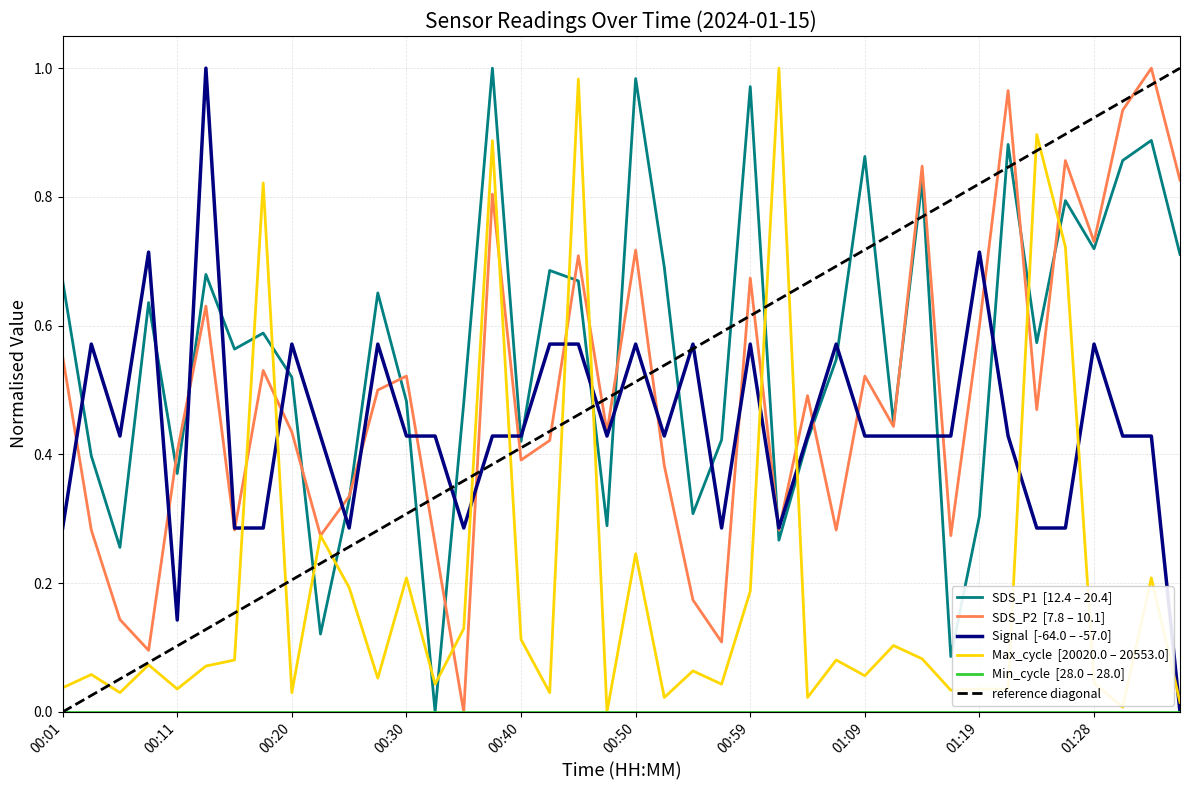

After their last crossing, which series has the higher values: SDS_P2 or Signal?

SDS_P2